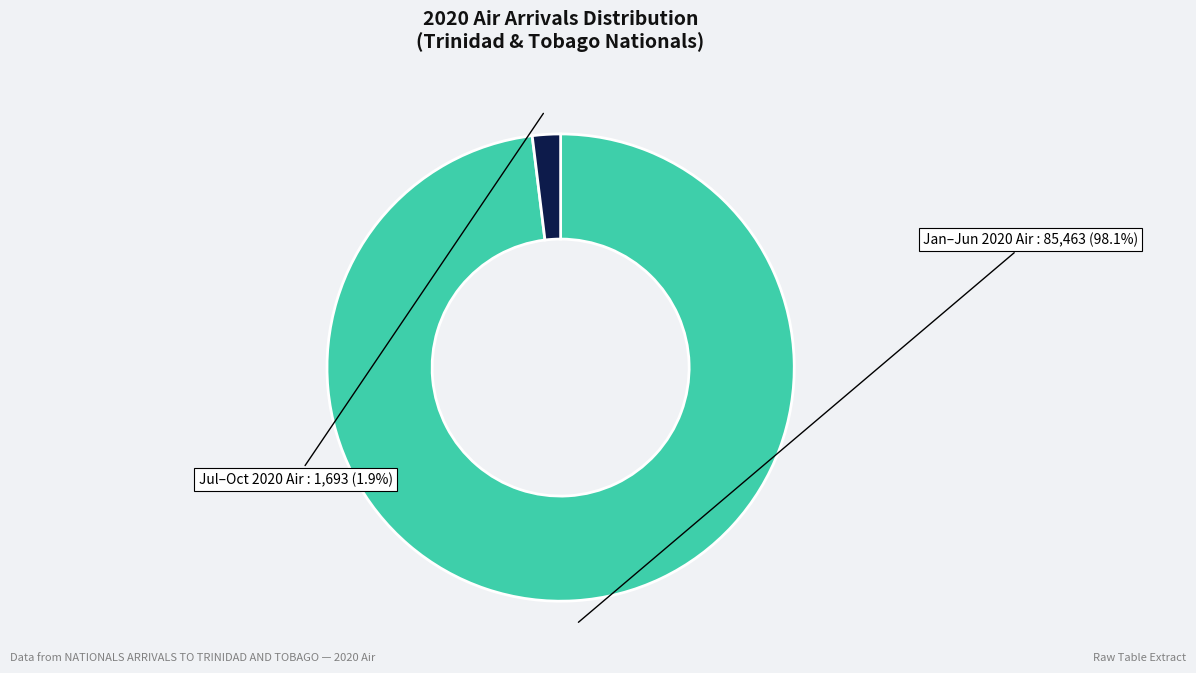

Is there a majority slice in this chart?

Yes